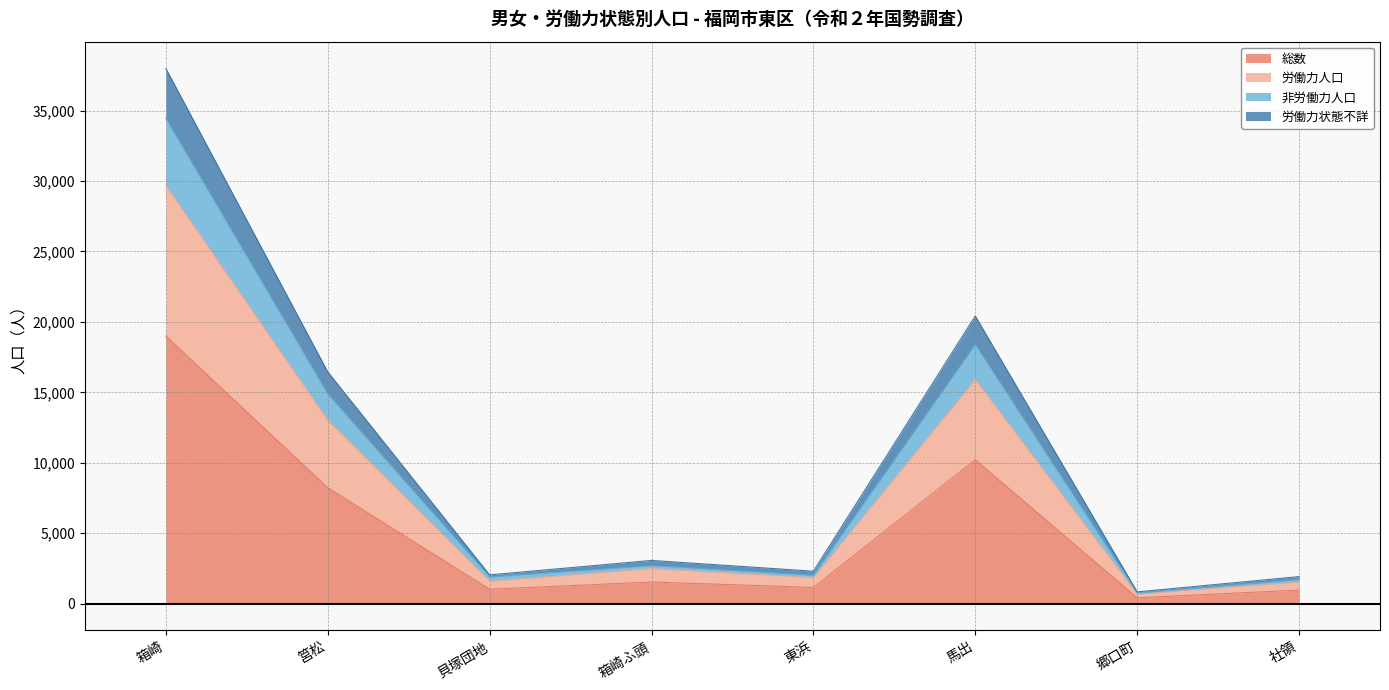

At which category is the sum across all series the highest?

箱崎